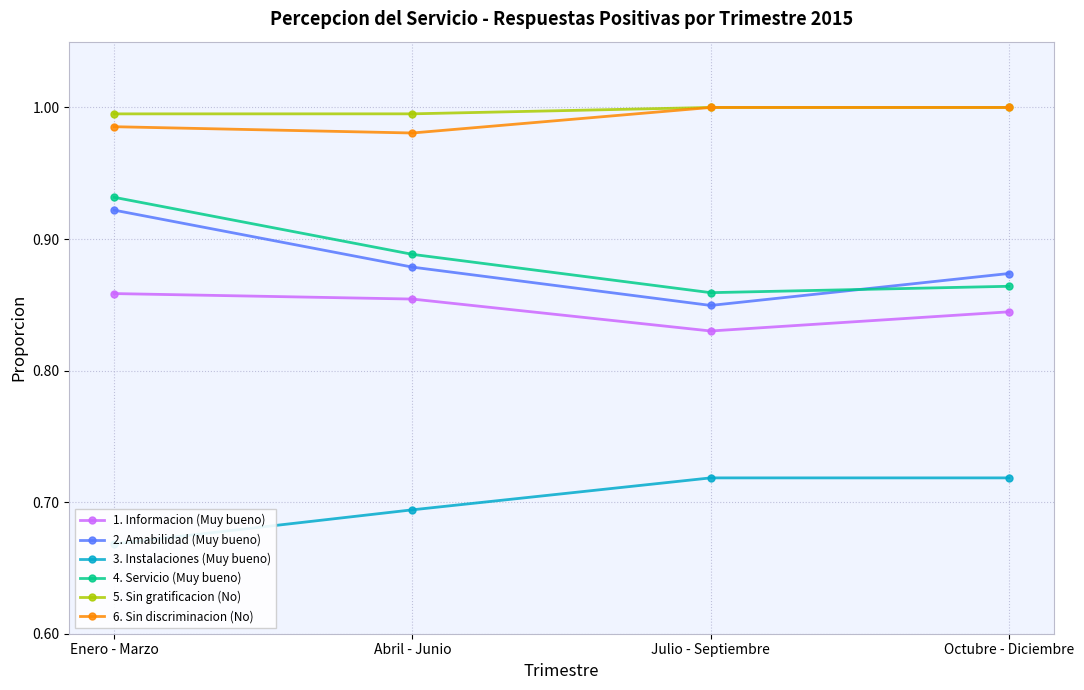

What is the label of the 1st point from the right?

Octubre - Diciembre